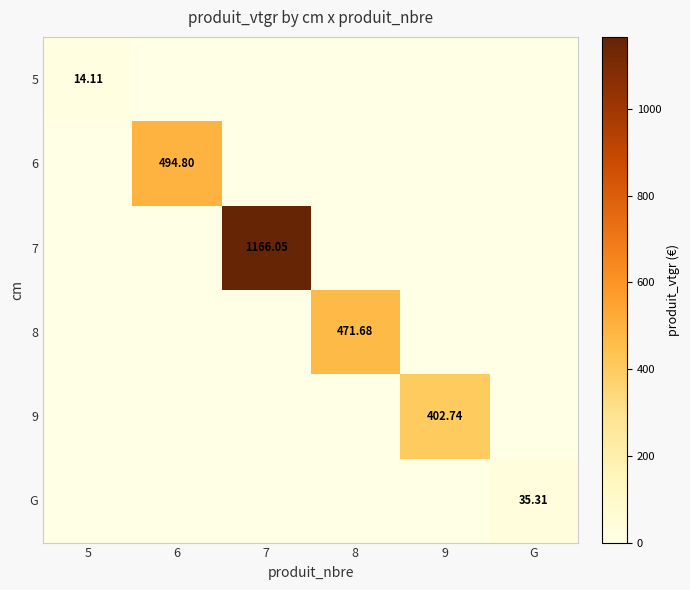

Which label corresponds to the smallest value in the chart?

6